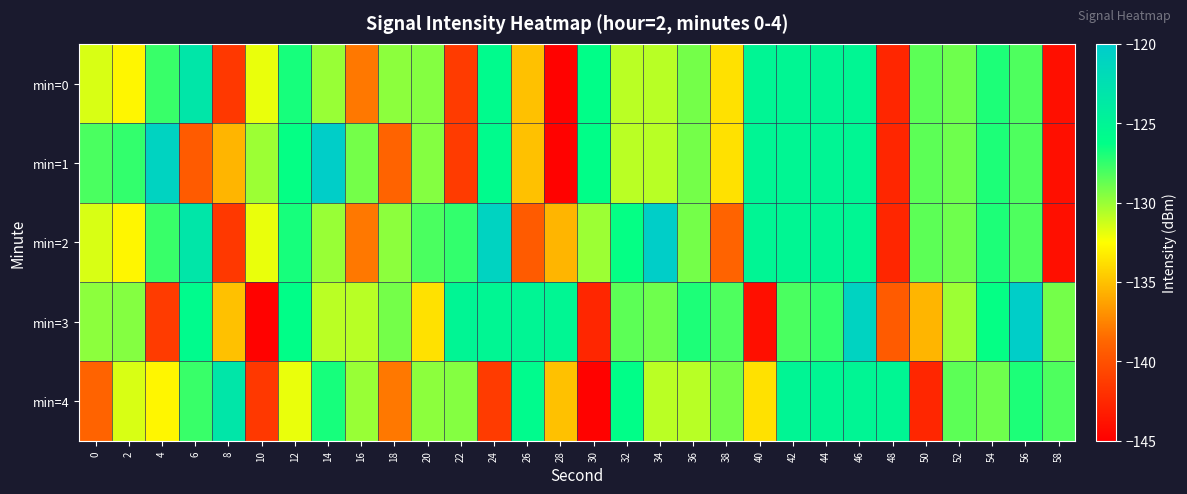

Reading left to right, what are all the values shown in this chart?

min=0: 0=-131.6	2=-132.9	4=-127.6	6=-123.3	8=-141.5	10=-132.0	12=-126.8	14=-130.0	16=-138.0	18=-129.7	20=-129.5	22=-141.3	24=-125.8	26=-135.0	28=-144.8	30=-126.2	32=-130.8	34=-130.8	36=-129.1	38=-133.7	40=-125.1	42=-125.2	44=-125.2	46=-125.3	48=-142.6	50=-128.5	52=-129.0	54=-127.0	56=-128.2	58=-144.0
min=1: 0=-128.1	2=-127.5	4=-121.0	6=-139.4	8=-135.5	10=-130.1	12=-126.4	14=-120.3	16=-129.1	18=-138.9	20=-129.5	22=-141.3	24=-125.8	26=-135.0	28=-144.8	30=-126.2	32=-130.8	34=-130.8	36=-129.1	38=-133.7	40=-125.1	42=-125.2	44=-125.2	46=-125.3	48=-142.6	50=-128.5	52=-129.0	54=-127.0	56=-128.2	58=-144.0
min=2: 0=-131.6	2=-132.9	4=-127.6	6=-123.3	8=-141.5	10=-132.0	12=-126.8	14=-130.0	16=-138.0	18=-129.7	20=-128.1	22=-127.5	24=-121.0	26=-139.4	28=-135.5	30=-130.1	32=-126.4	34=-120.3	36=-129.1	38=-138.9	40=-125.1	42=-125.2	44=-125.2	46=-125.3	48=-142.6	50=-128.5	52=-129.0	54=-127.0	56=-128.2	58=-144.0
min=3: 0=-129.7	2=-129.5	4=-141.3	6=-125.8	8=-135.0	10=-144.8	12=-126.2	14=-130.8	16=-130.8	18=-129.1	20=-133.7	22=-125.1	24=-125.2	26=-125.2	28=-125.3	30=-142.6	32=-128.5	34=-129.0	36=-127.0	38=-128.2	40=-144.0	42=-128.1	44=-127.5	46=-121.0	48=-139.4	50=-135.5	52=-130.1	54=-126.4	56=-120.3	58=-129.1
min=4: 0=-138.9	2=-131.6	4=-132.9	6=-127.6	8=-123.3	10=-141.5	12=-132.0	14=-126.8	16=-130.0	18=-138.0	20=-129.7	22=-129.5	24=-141.3	26=-125.8	28=-135.0	30=-144.8	32=-126.2	34=-130.8	36=-130.8	38=-129.1	40=-133.7	42=-125.1	44=-125.2	46=-125.2	48=-125.3	50=-142.6	52=-128.5	54=-129.0	56=-127.0	58=-128.2